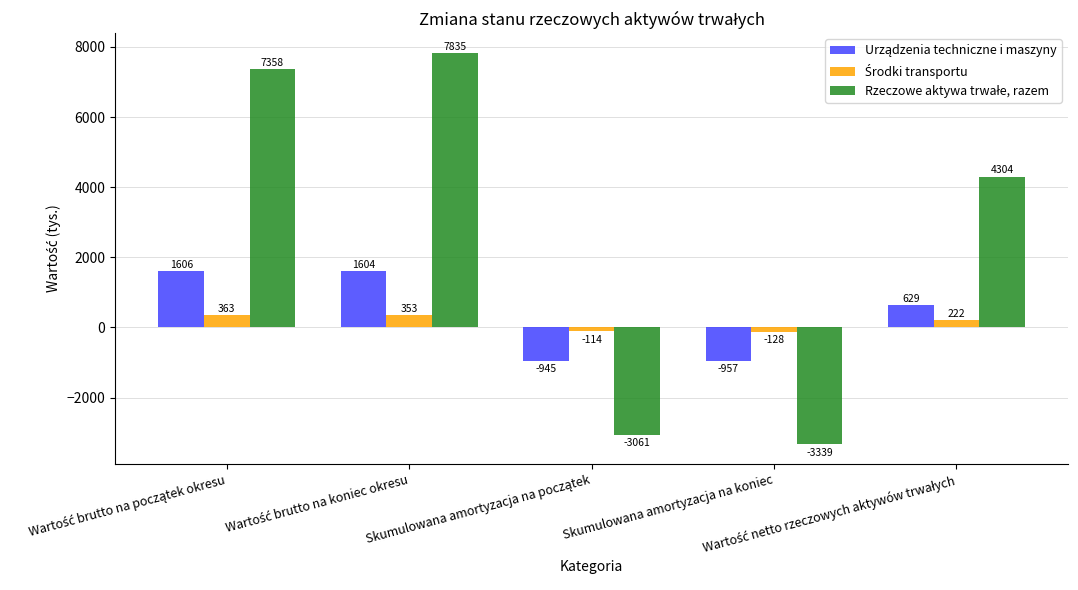

What is the label of the 4th bar from the left?

Skumulowana amortyzacja na koniec